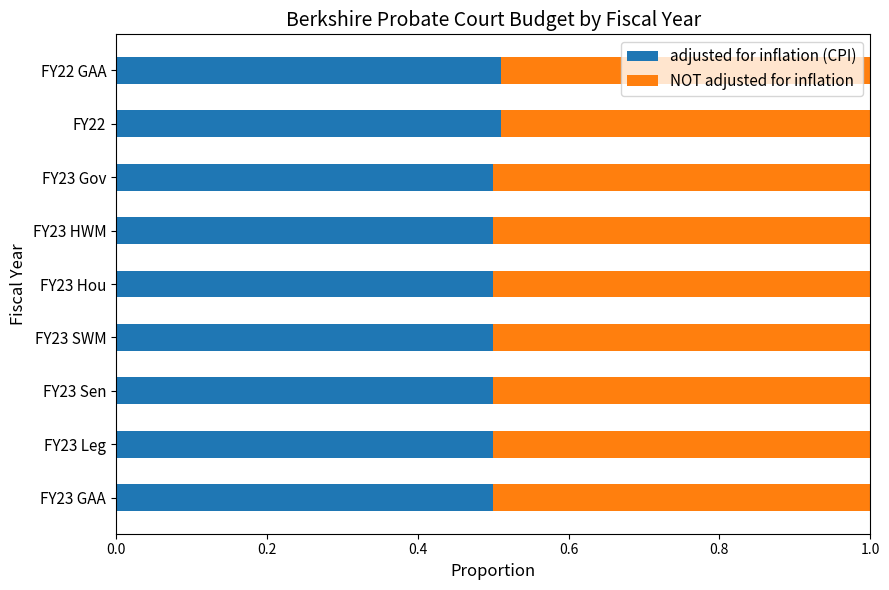

The value of adjusted for inflation (CPI) at FY23 GAA is 0.8. True or false?

False